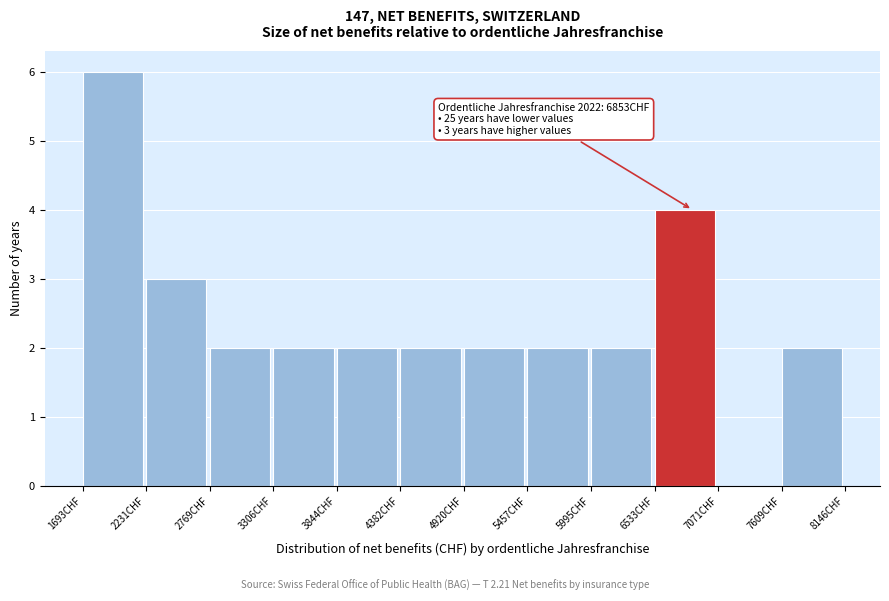

Which range on the x-axis has the tallest bar?

1700 to 2200